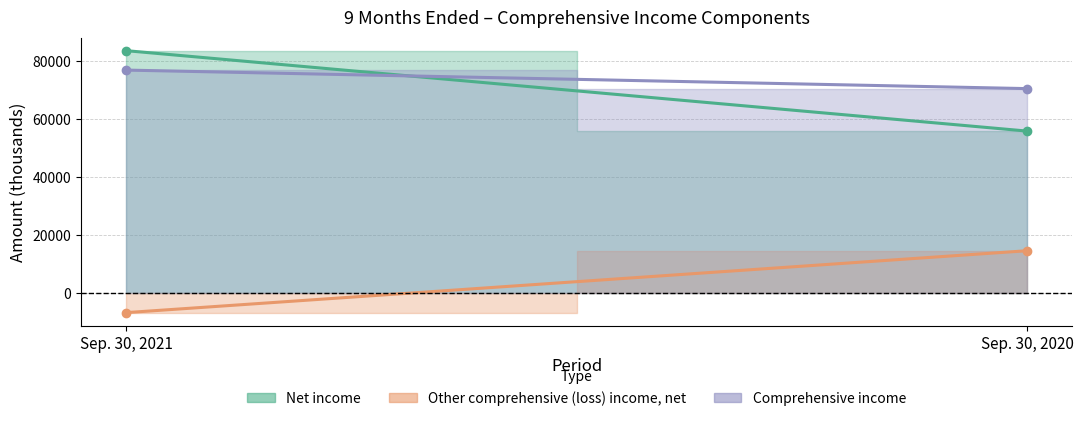

The Comprehensive income series shows 121413 at Sep. 30, 2020. True or false?

False